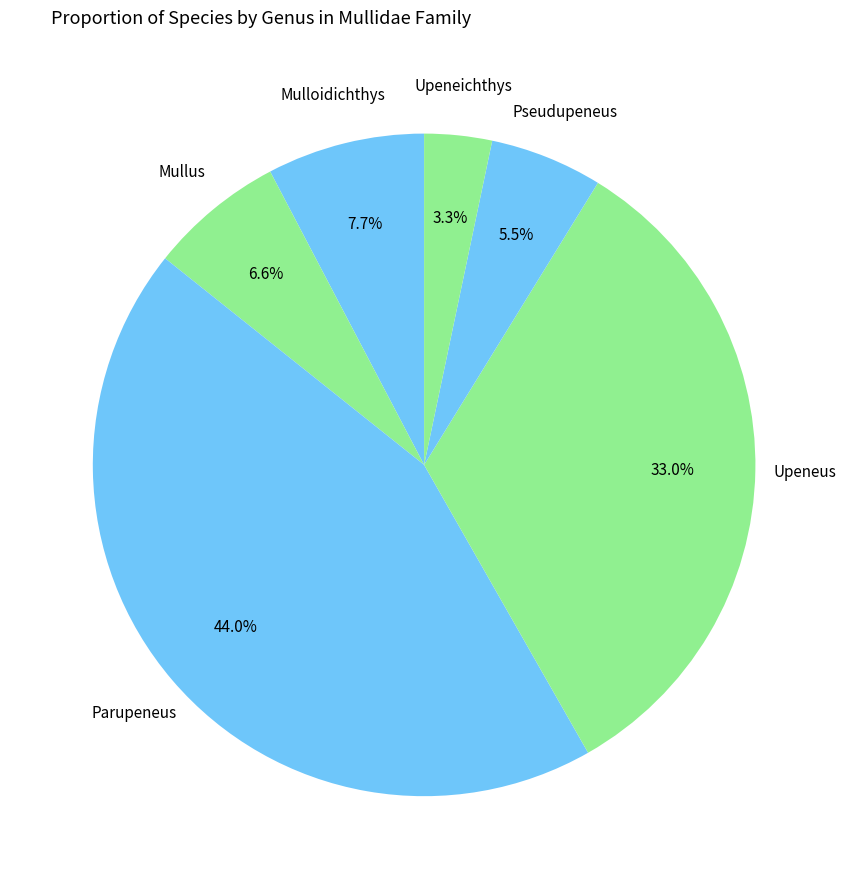

Count the number of slices in the pie.

6